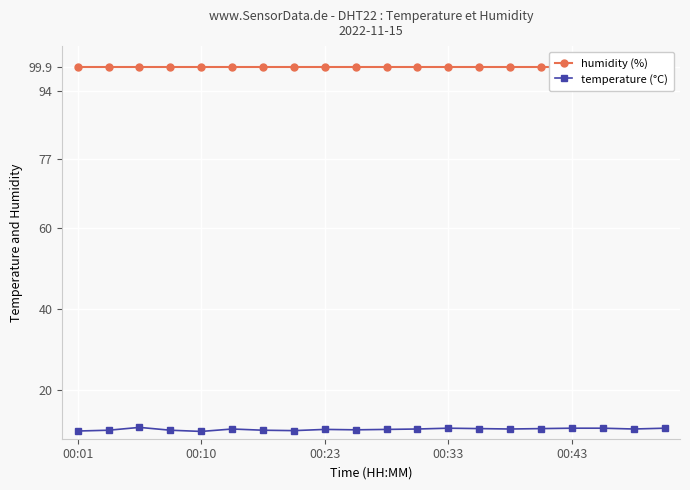

What is the minimum value for temperature (°C)?

9.8